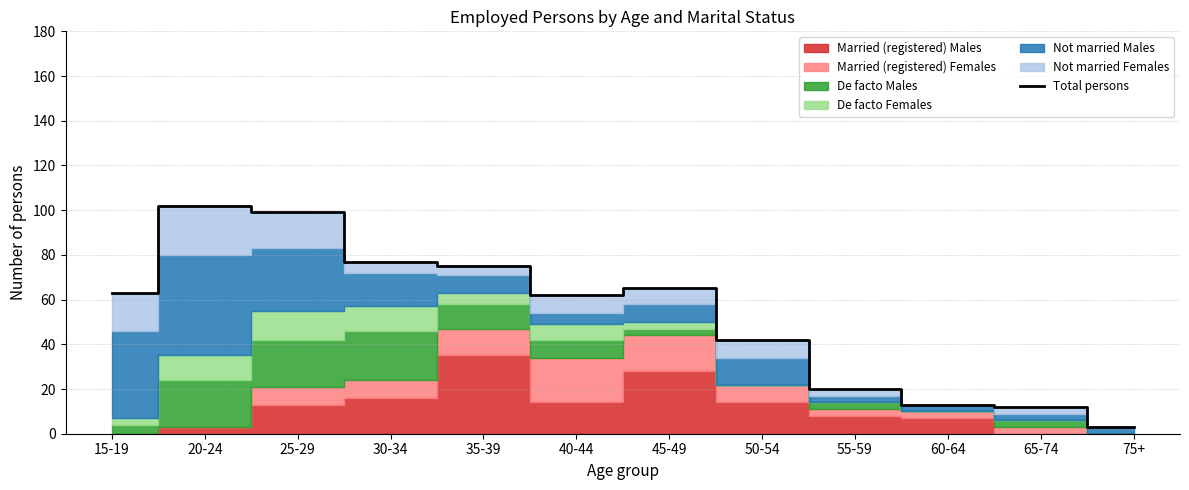

What is the label of the 6th point from the left?

40-44